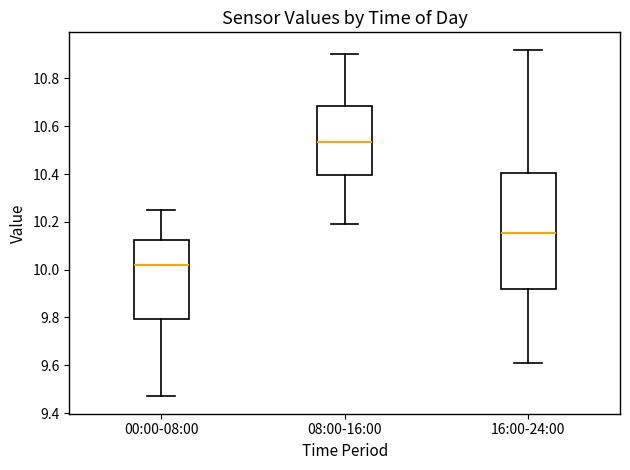

Where is the upper edge of the box for 00:00-08:00 on the y-axis? The values are not printed on the chart, so give them approximately, as read against the axis.

10.12